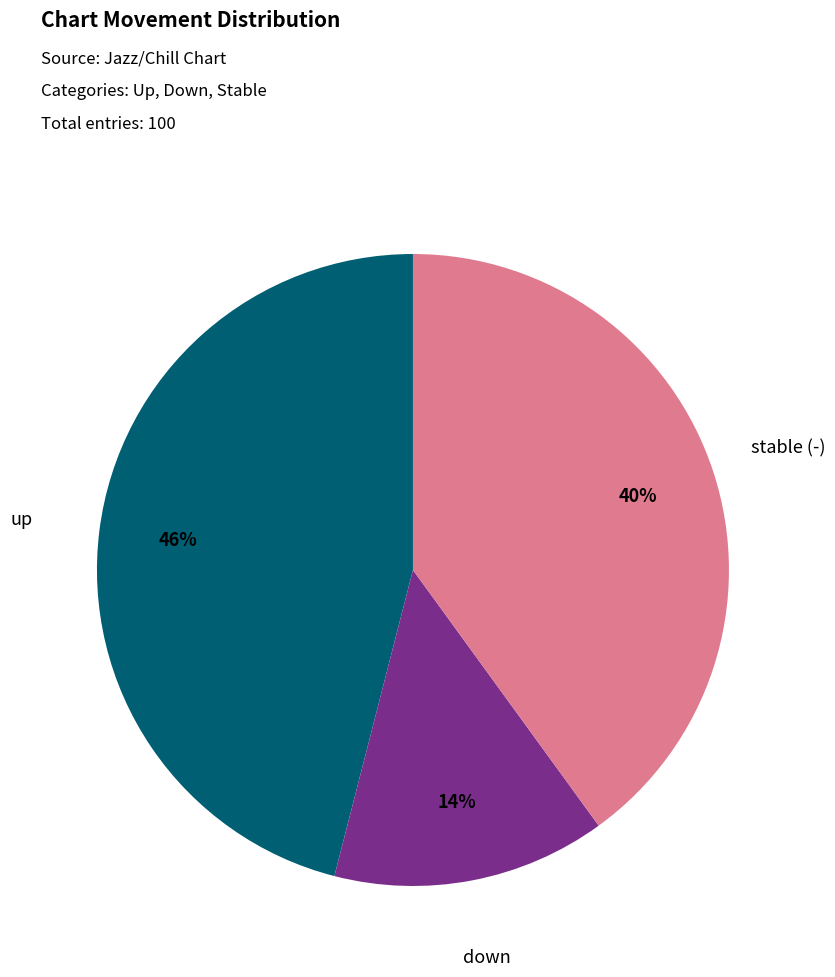

To the nearest percent, what is the difference between the largest and smallest slice percentages?

32%